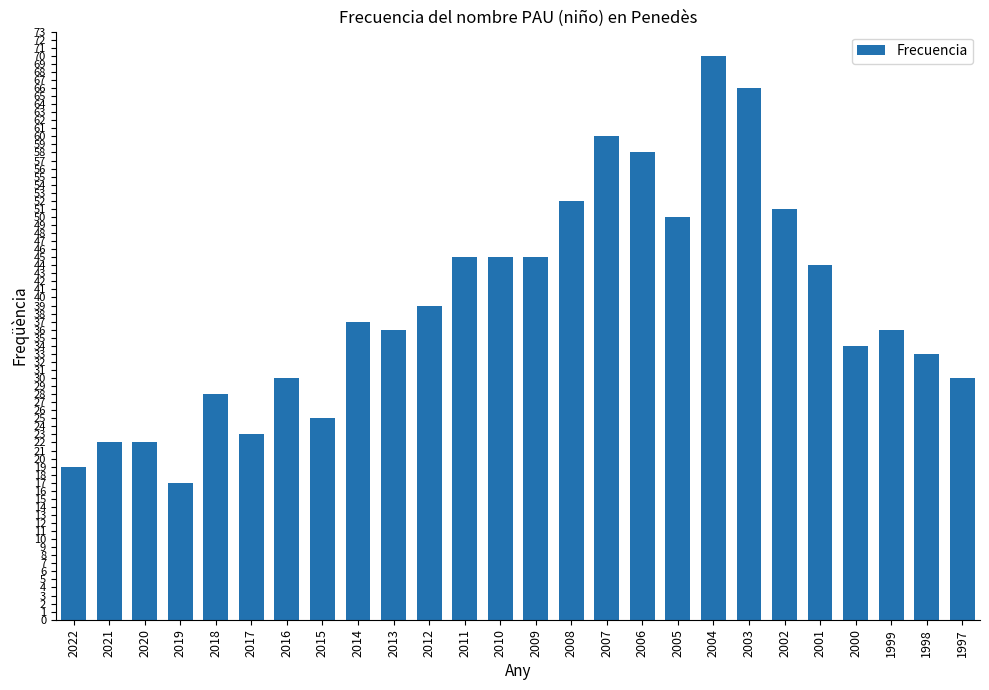

How many categories are shown in the chart?

26